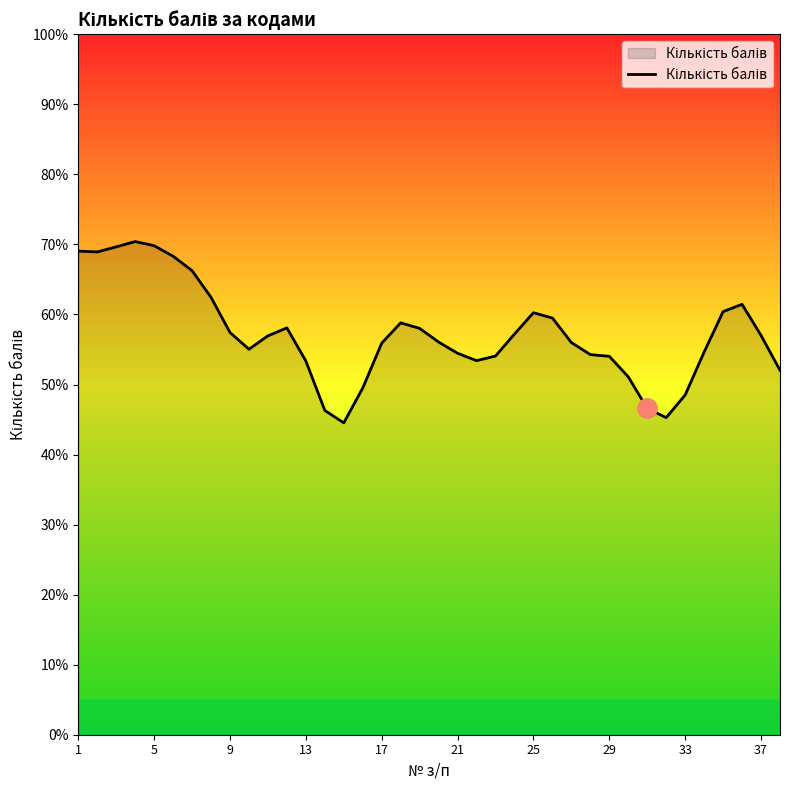

What is the smallest value displayed?

44.5